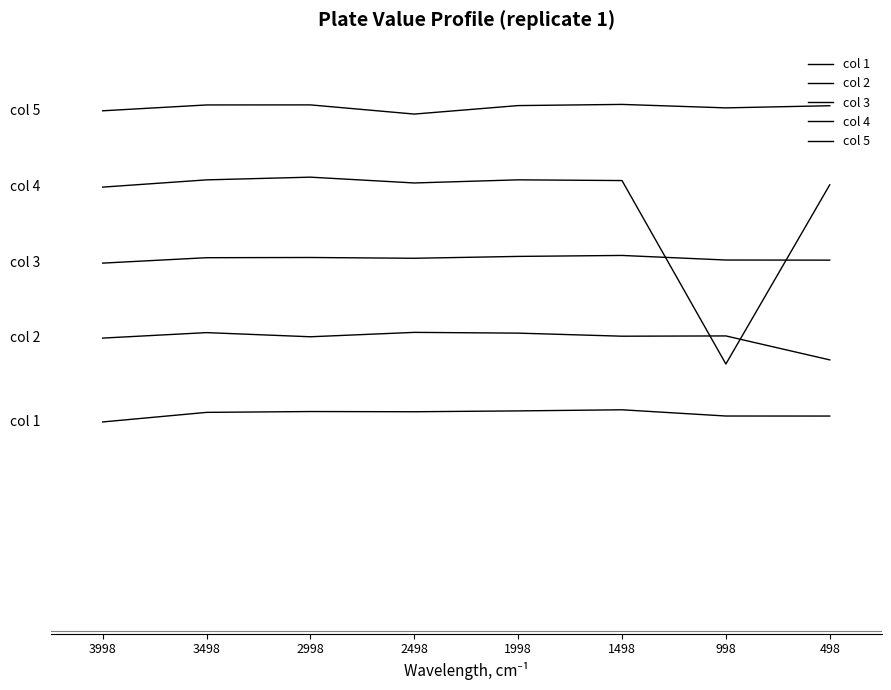

How many interior local valleys does the col 4 series have?

2